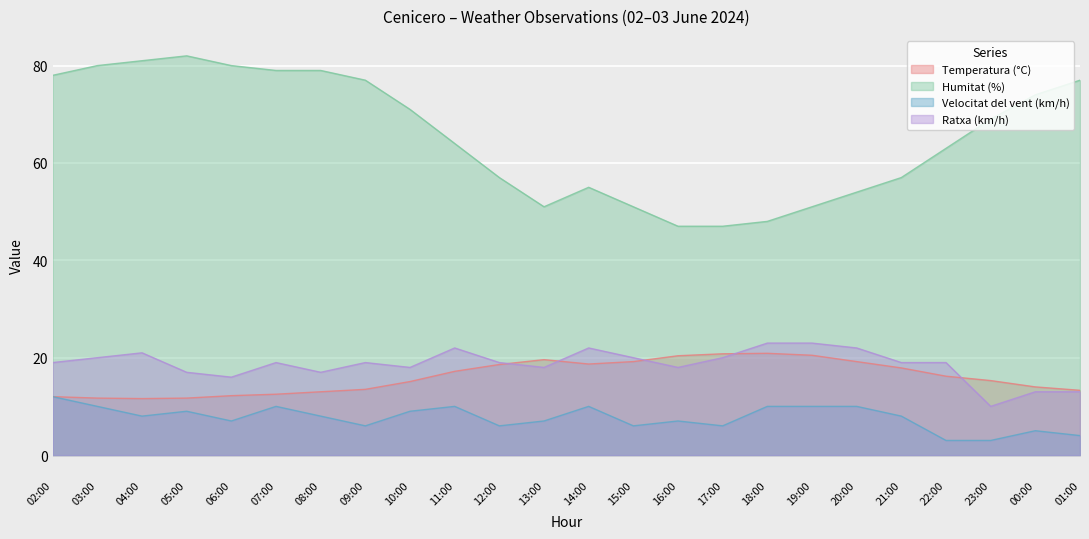

What is the label of the 18th point from the right?

08:00